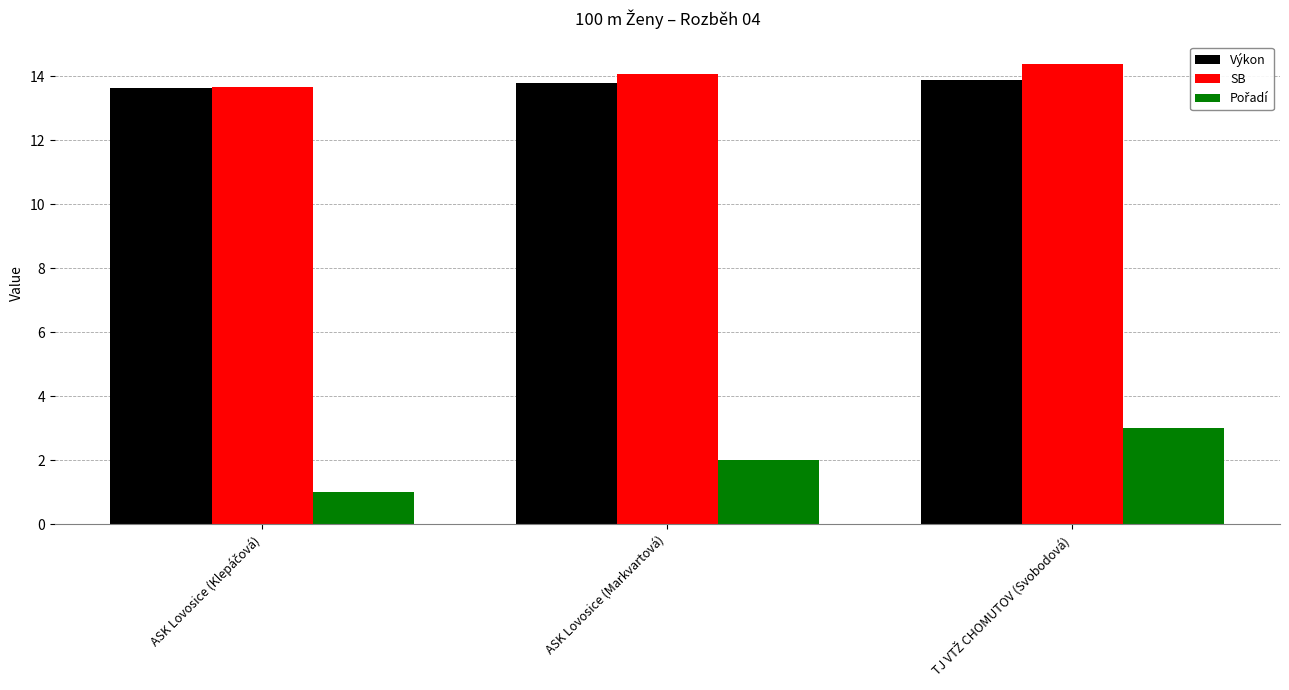

What is the minimum value for Výkon?

13.7